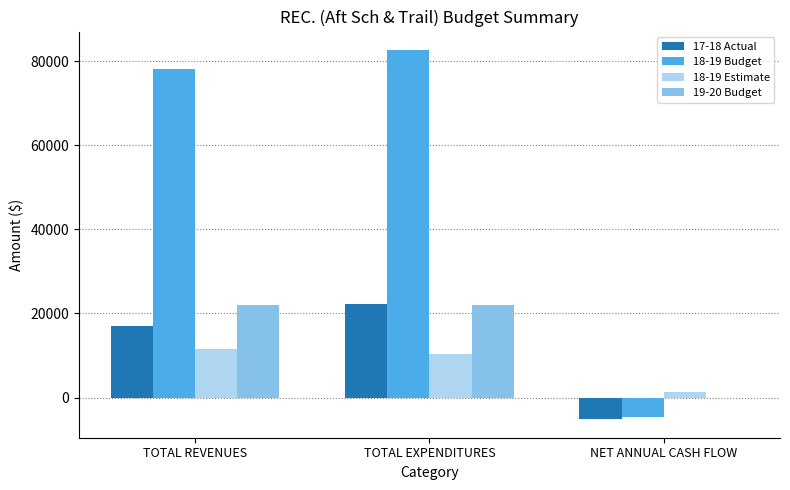

The 18-19 Budget series shows 41139 at TOTAL REVENUES. True or false?

False